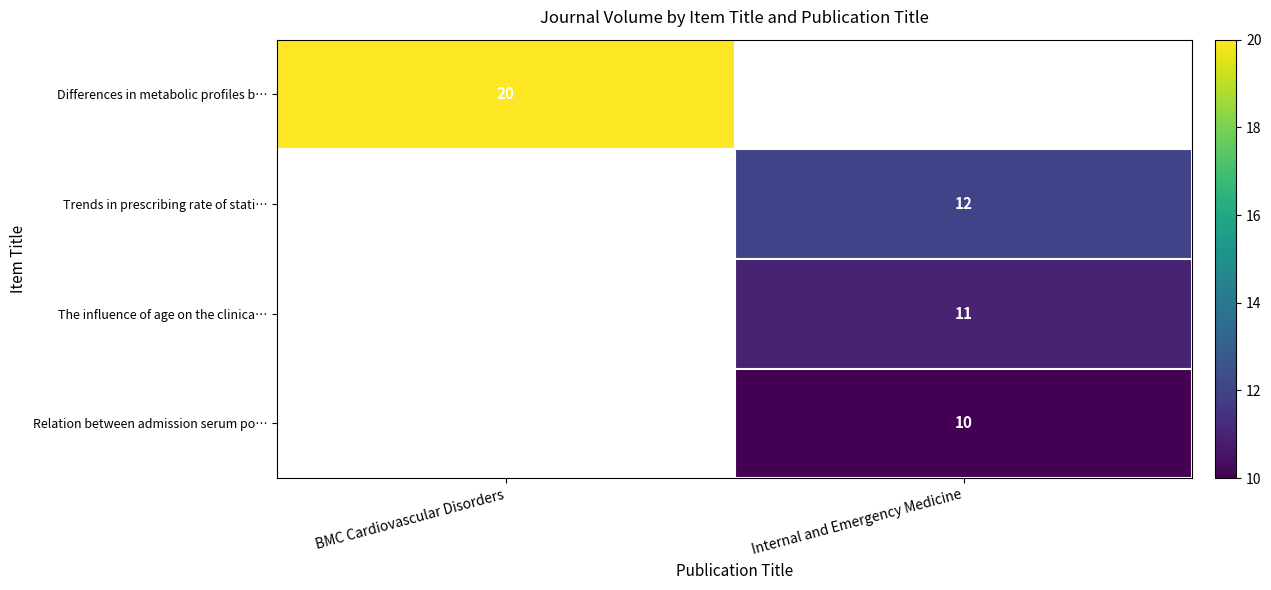

The value of Relation between admission serum po… at Internal and Emergency Medicine is 4. True or false?

False